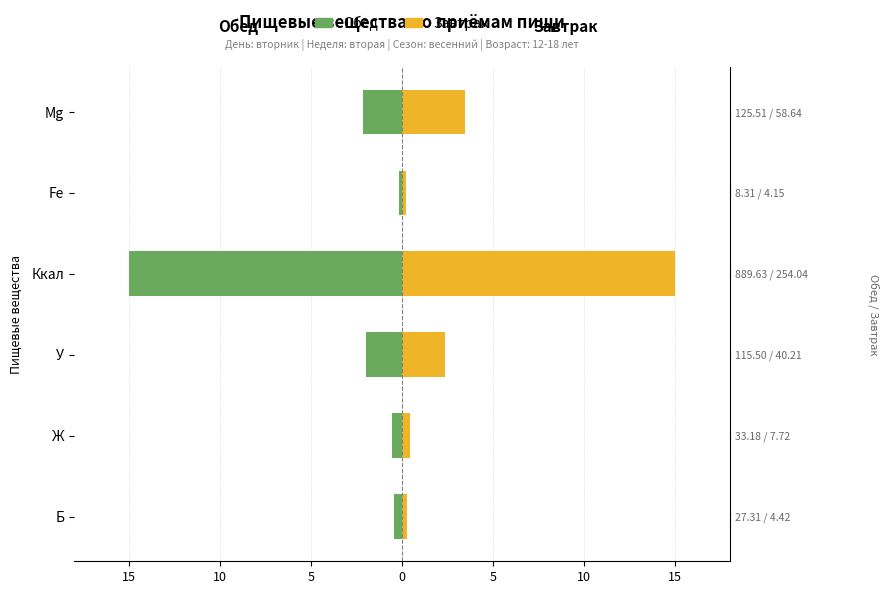

What are all the series names shown in the legend?

Обед, Завтрак